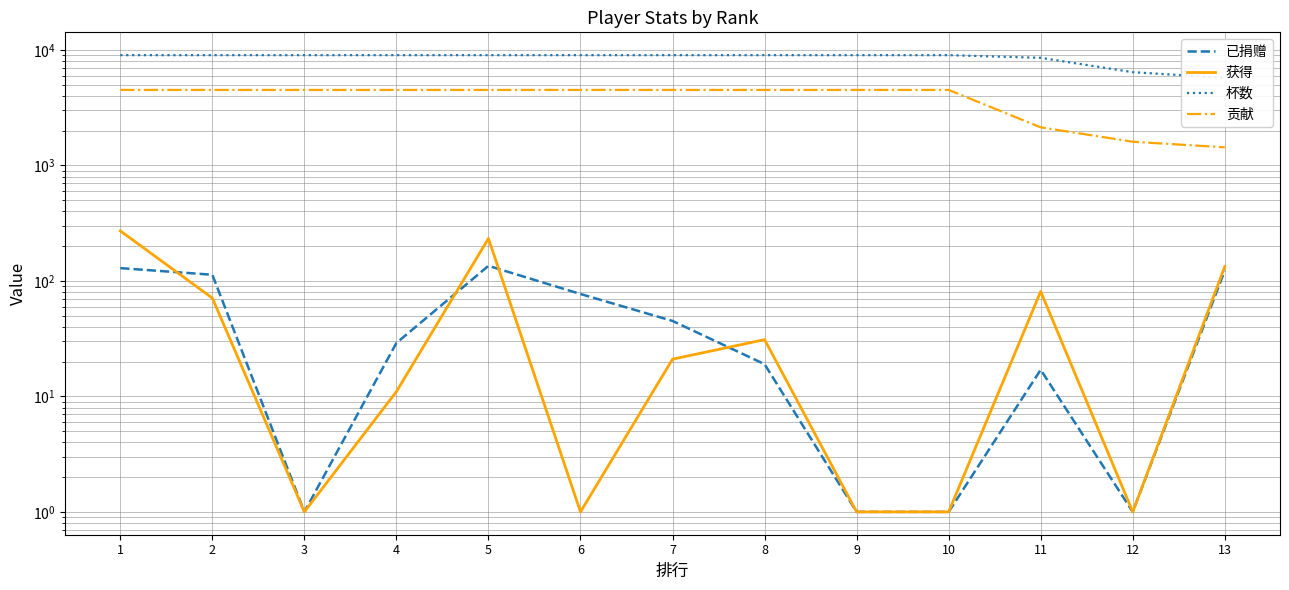

Which has a higher value, 12 or 4?

4